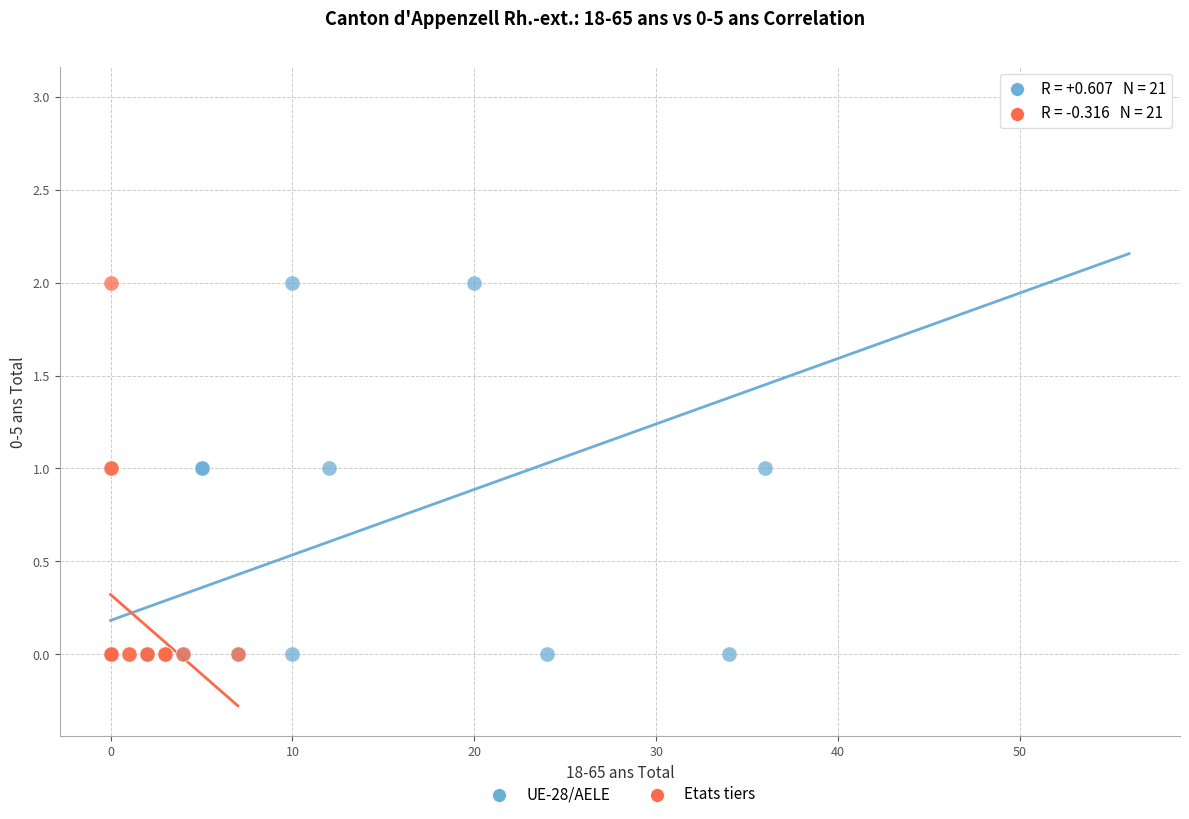

Which series has the widest spread of Y values?

UE-28/AELE